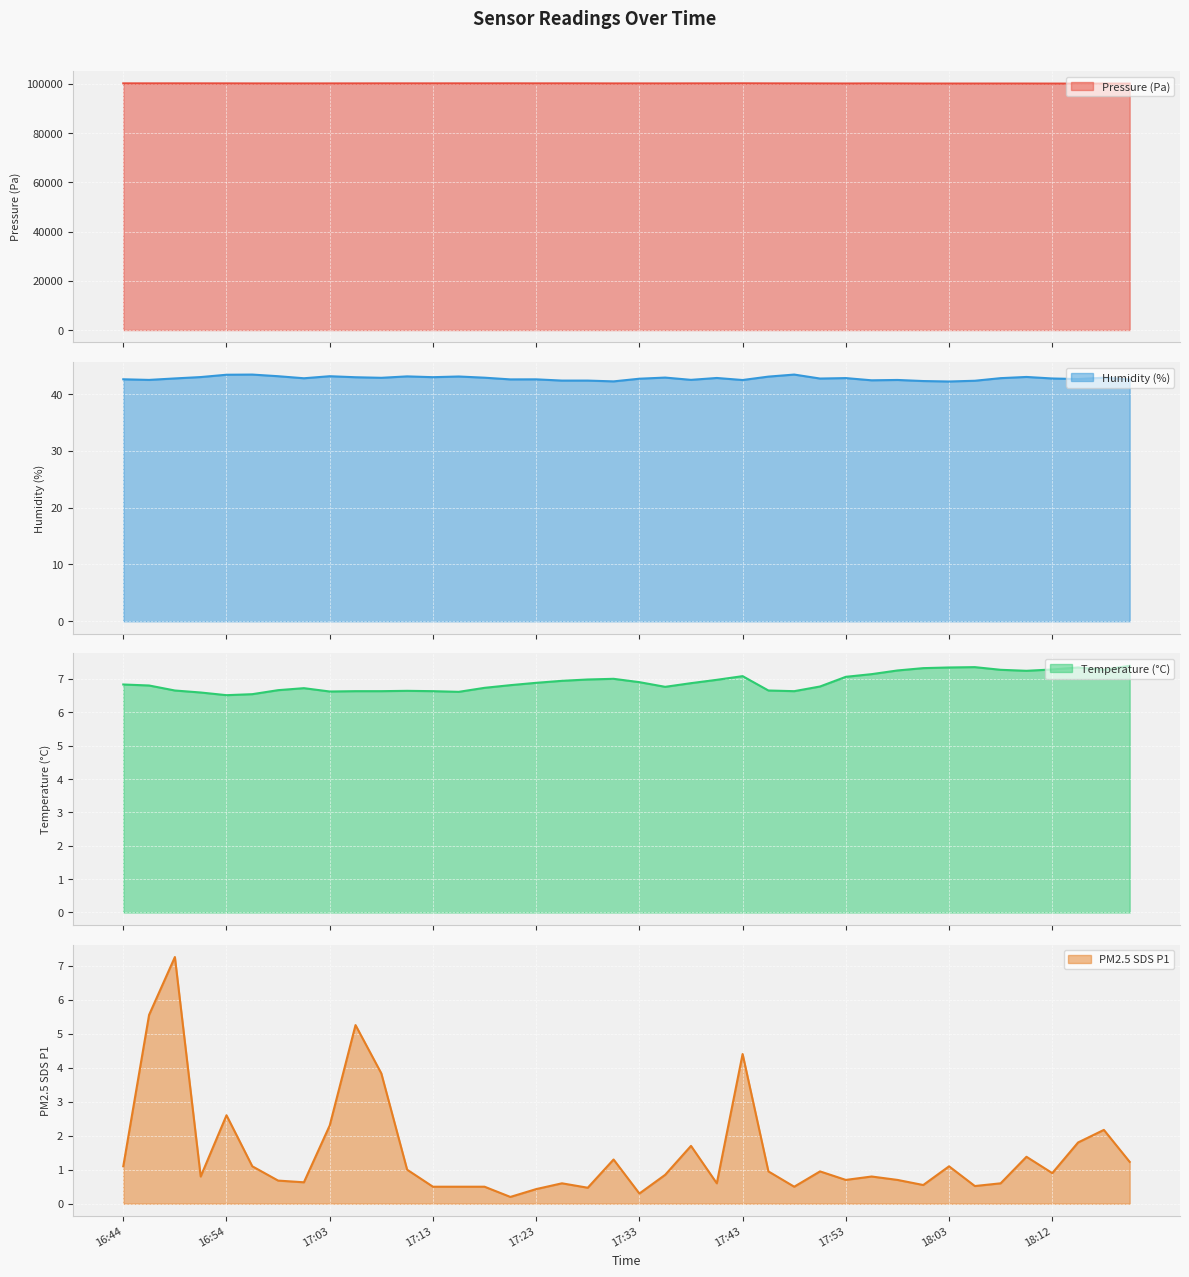

Reading right to left, extract all data points from this chart.

BME280_pressure: 18:20=100057.8	18:17=100065.2	18:15=100063.5	18:12=100065.0	18:10=100079.5	18:07=100081.0	18:05=100078.4	18:03=100075.9	18:00=100083.1	17:58=100109.3	17:55=100128.1	17:53=100097.3	17:50=100117.0	17:48=100136.0	17:45=100141.9	17:43=100166.5	17:40=100143.9	17:38=100137.9	17:35=100120.6	17:33=100127.1	17:30=100121.6	17:28=100142.1	17:25=100148.7	17:23=100143.0	17:21=100155.2	17:18=100146.4	17:16=100151.1	17:13=100144.8	17:11=100142.9	17:08=100143.9	17:06=100131.6	17:03=100126.5	17:01=100116.6	16:58=100119.9	16:56=100123.8	16:54=100140.7	16:51=100147.8	16:48=100152.5	16:46=100147.4	16:44=100152.4
BME280_humidity: 18:20=42.6	18:17=42.9	18:15=42.6	18:12=42.8	18:10=43.0	18:07=42.8	18:05=42.4	18:03=42.2	18:00=42.3	17:58=42.5	17:55=42.4	17:53=42.8	17:50=42.7	17:48=43.4	17:45=43.1	17:43=42.5	17:40=42.8	17:38=42.5	17:35=42.9	17:33=42.7	17:30=42.2	17:28=42.4	17:25=42.4	17:23=42.6	17:21=42.6	17:18=42.9	17:16=43.1	17:13=43.0	17:11=43.1	17:08=42.9	17:06=43.0	17:03=43.1	17:01=42.8	16:58=43.1	16:56=43.4	16:54=43.4	16:51=43.0	16:48=42.8	16:46=42.5	16:44=42.6
BME280_temperature: 18:20=7.4	18:17=7.3	18:15=7.3	18:12=7.3	18:10=7.2	18:07=7.3	18:05=7.3	18:03=7.3	18:00=7.3	17:58=7.2	17:55=7.1	17:53=7.1	17:50=6.8	17:48=6.6	17:45=6.7	17:43=7.1	17:40=7.0	17:38=6.9	17:35=6.8	17:33=6.9	17:30=7.0	17:28=7.0	17:25=6.9	17:23=6.9	17:21=6.8	17:18=6.7	17:16=6.6	17:13=6.6	17:11=6.6	17:08=6.6	17:06=6.6	17:03=6.6	17:01=6.7	16:58=6.7	16:56=6.5	16:54=6.5	16:51=6.6	16:48=6.7	16:46=6.8	16:44=6.8
SDS_P1: 18:20=1.2	18:17=2.2	18:15=1.8	18:12=0.9	18:10=1.4	18:07=0.6	18:05=0.5	18:03=1.1	18:00=0.6	17:58=0.7	17:55=0.8	17:53=0.7	17:50=0.9	17:48=0.5	17:45=0.9	17:43=4.4	17:40=0.6	17:38=1.7	17:35=0.8	17:33=0.3	17:30=1.3	17:28=0.5	17:25=0.6	17:23=0.4	17:21=0.2	17:18=0.5	17:16=0.5	17:13=0.5	17:11=1.0	17:08=3.8	17:06=5.2	17:03=2.3	17:01=0.6	16:58=0.7	16:56=1.1	16:54=2.6	16:51=0.8	16:48=7.2	16:46=5.5	16:44=1.1